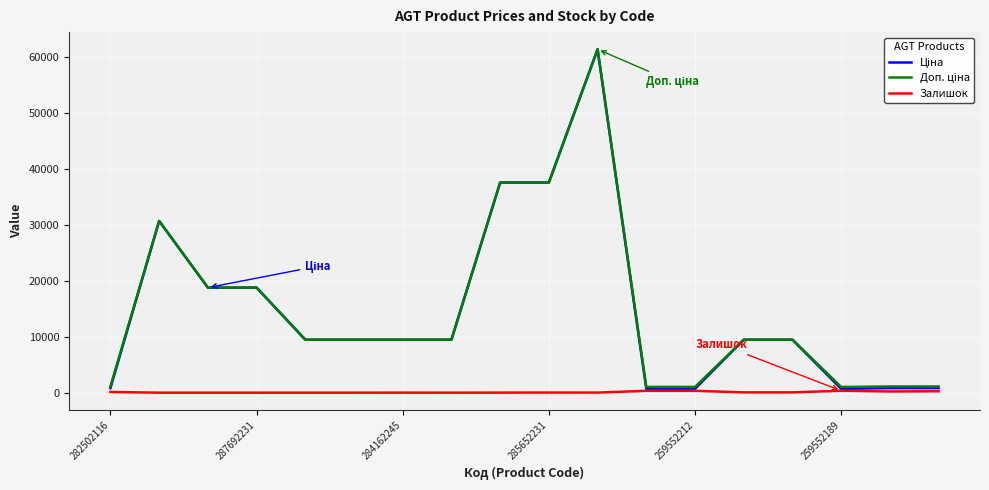

What is the greatest value displayed?

61434.3